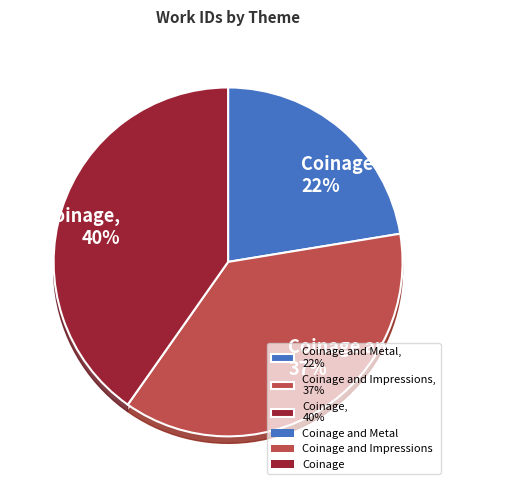

To the nearest percent, what is the difference between the largest and smallest slice percentages?

18%